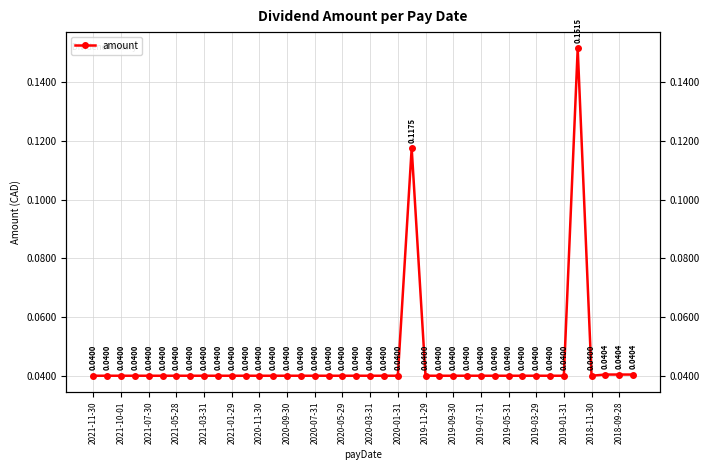

At which category does the chart reach its peak across all series?

35